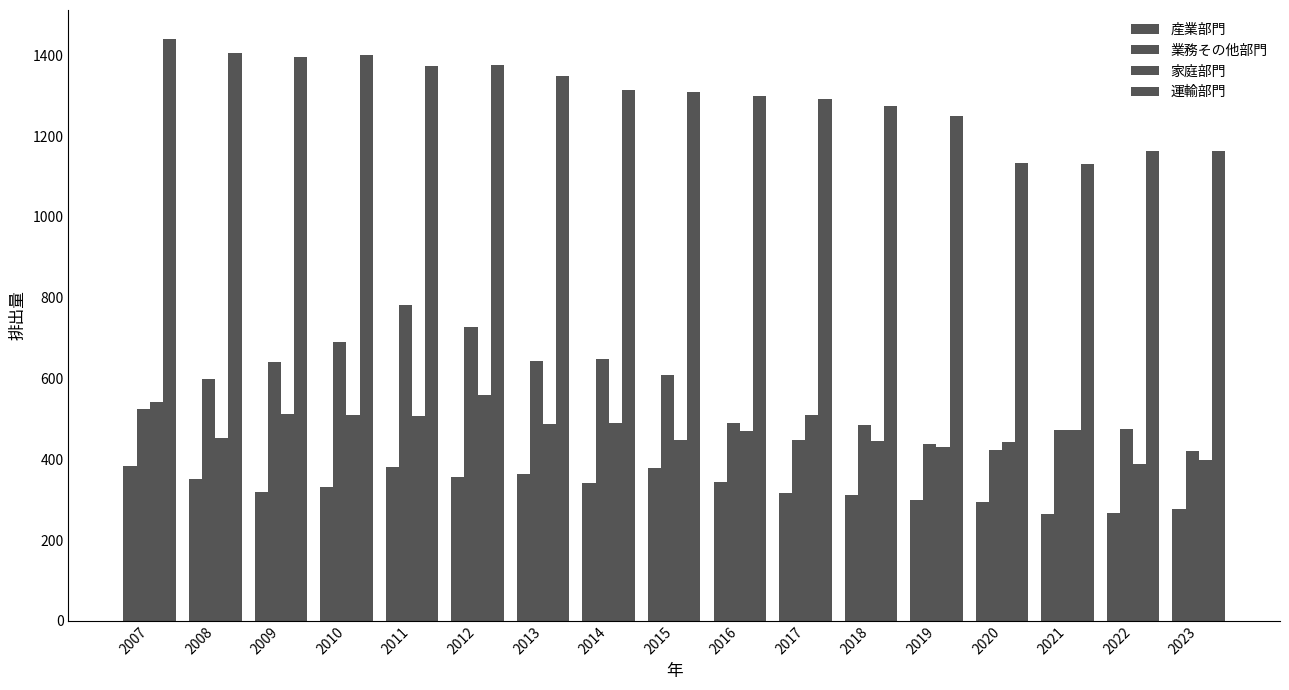

At which category is the sum across all series the highest?

2011